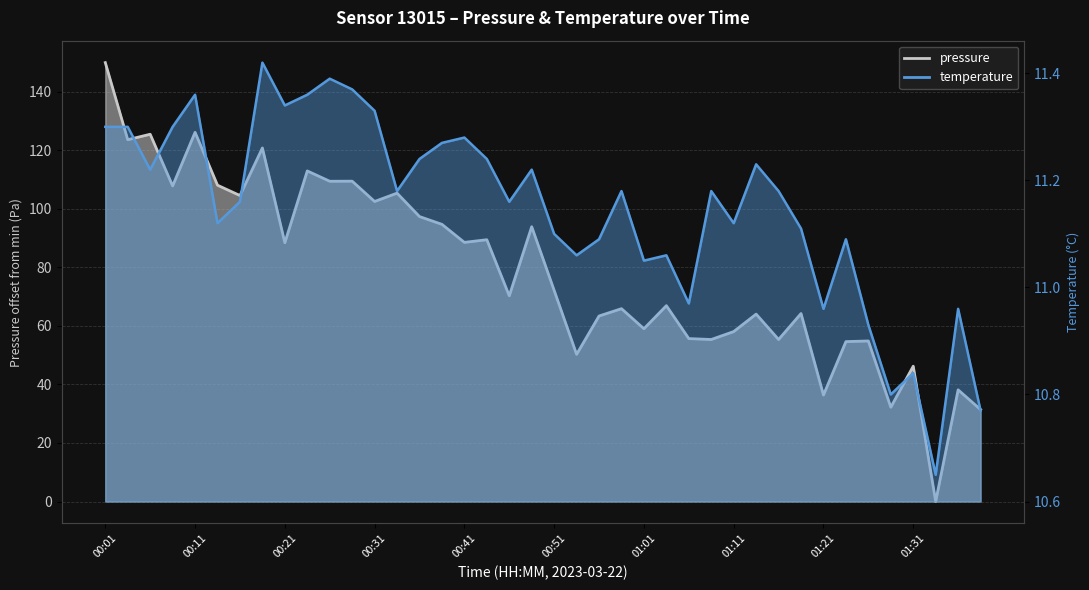

Between 01:16 and 00:14, which is larger?

00:14